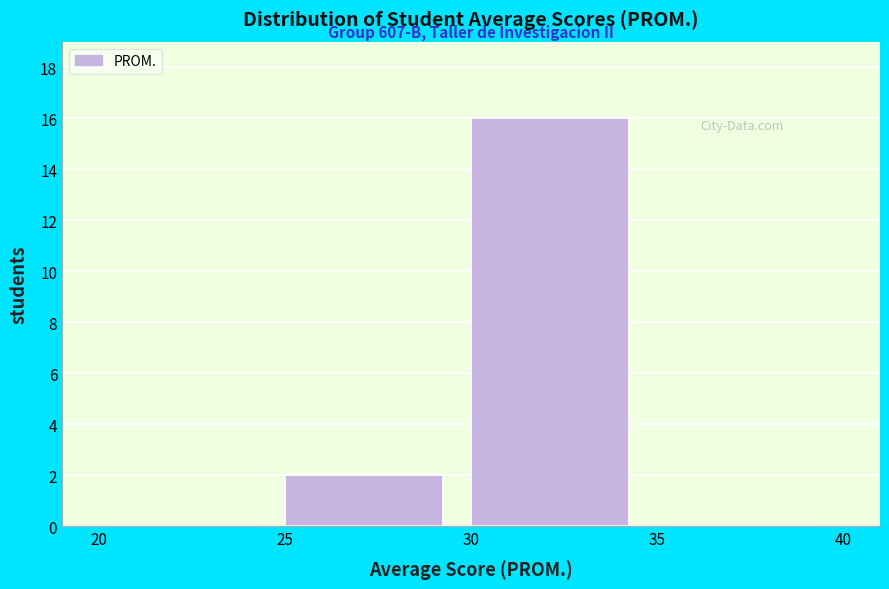

Over which range of the x-axis is the bar tallest?

30 to 35